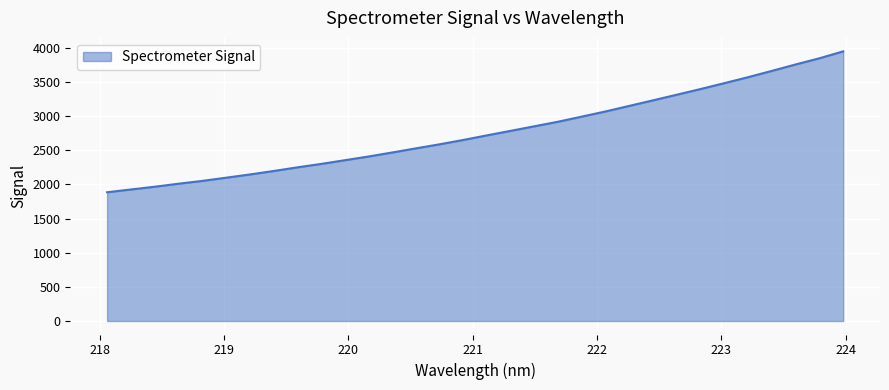

True or false: the data has more than 2 interior local peaks.

False